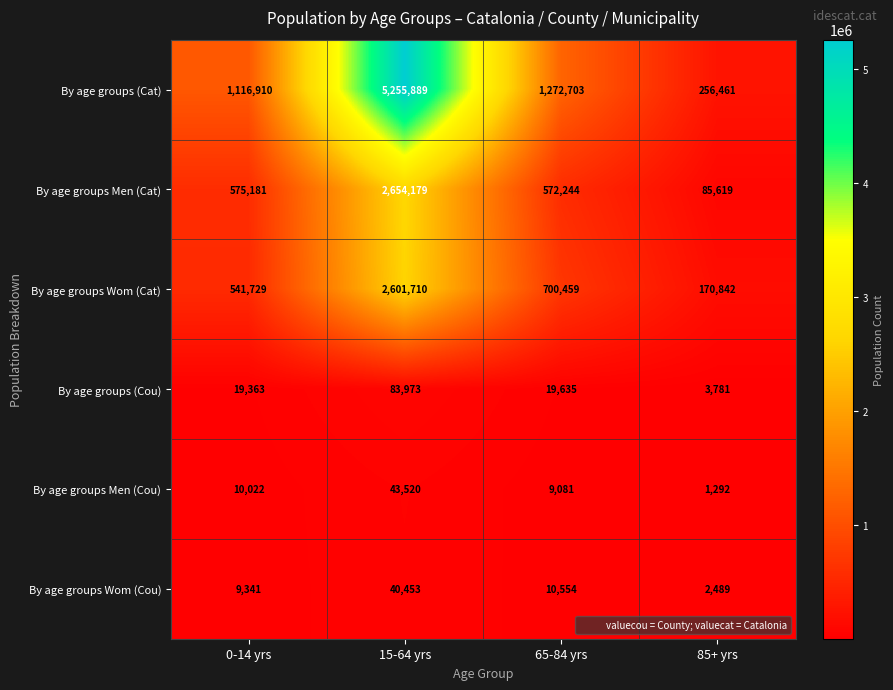

Reading left to right, what are all the values shown in this chart?

By age groups (Cat): 1116910	5255889	1272703	256461
By age groups Men (Cat): 575181	2654179	572244	85619
By age groups Wom (Cat): 541729	2601710	700459	170842
By age groups (Cou): 19363	83973	19635	3781
By age groups Men (Cou): 10022	43520	9081	1292
By age groups Wom (Cou): 9341	40453	10554	2489